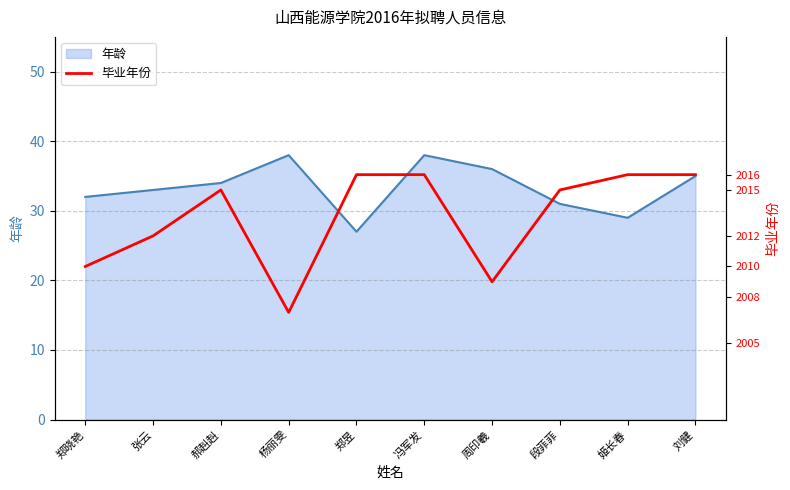

Does the chart display data point markers on the line(s)?

No